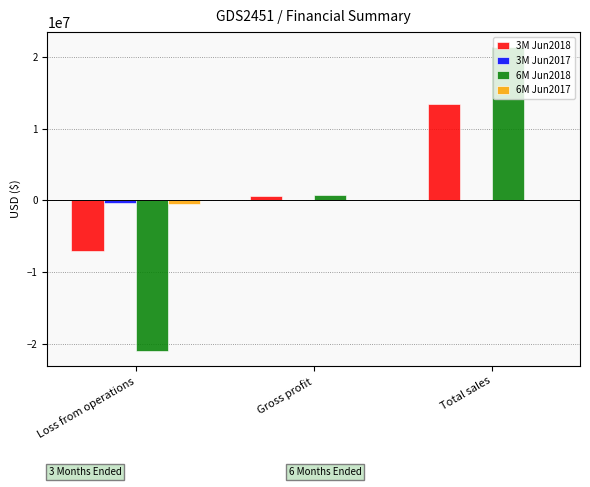

Which category has the highest value across all series?

Total sales